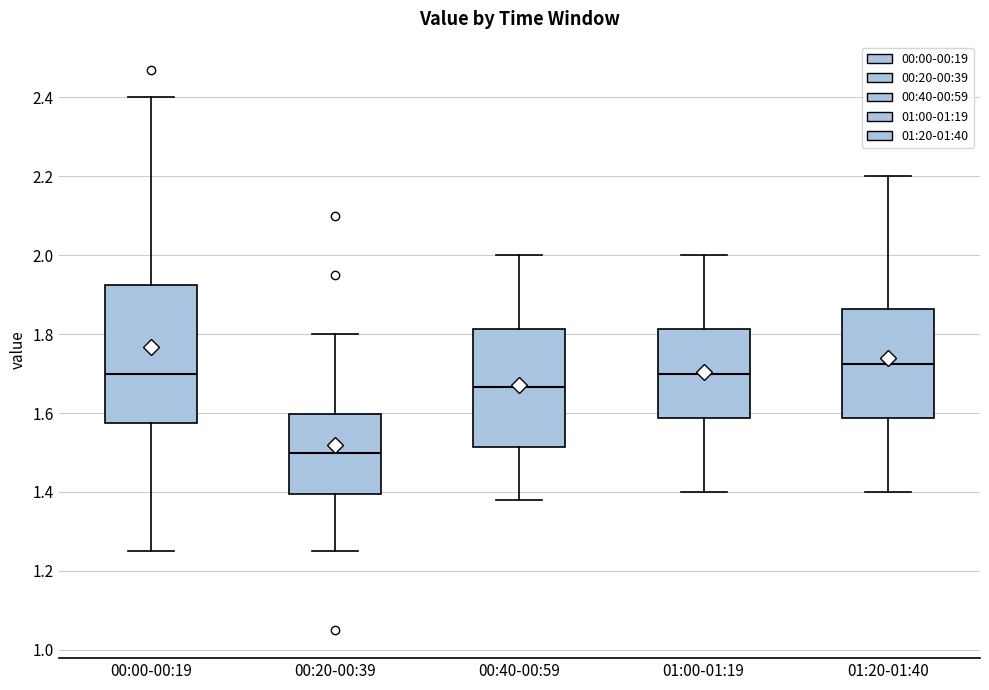

Comparing the boxes themselves (not the whiskers), which one is the tallest?

00:00-00:19